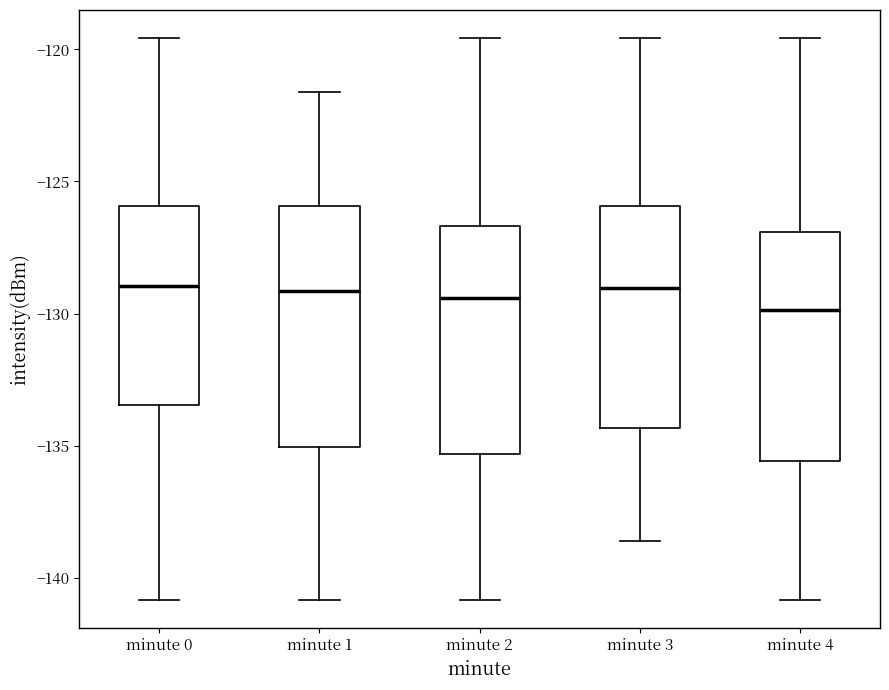

Reading left to right, read every box against the y-axis: the position of its median line, the range the box covers, and the ends of its whiskers. The values are not printed on the chart, so give them approximately, as read against the axis.

minute 0: median -129.0, box -133.5 to -126.0, whiskers -141.0 to -119.5
minute 1: median -129.0, box -135.0 to -126.0, whiskers -141.0 to -121.5
minute 2: median -129.5, box -135.5 to -126.5, whiskers -141.0 to -119.5
minute 3: median -129.0, box -134.5 to -126.0, whiskers -138.5 to -119.5
minute 4: median -130.0, box -135.5 to -127.0, whiskers -141.0 to -119.5